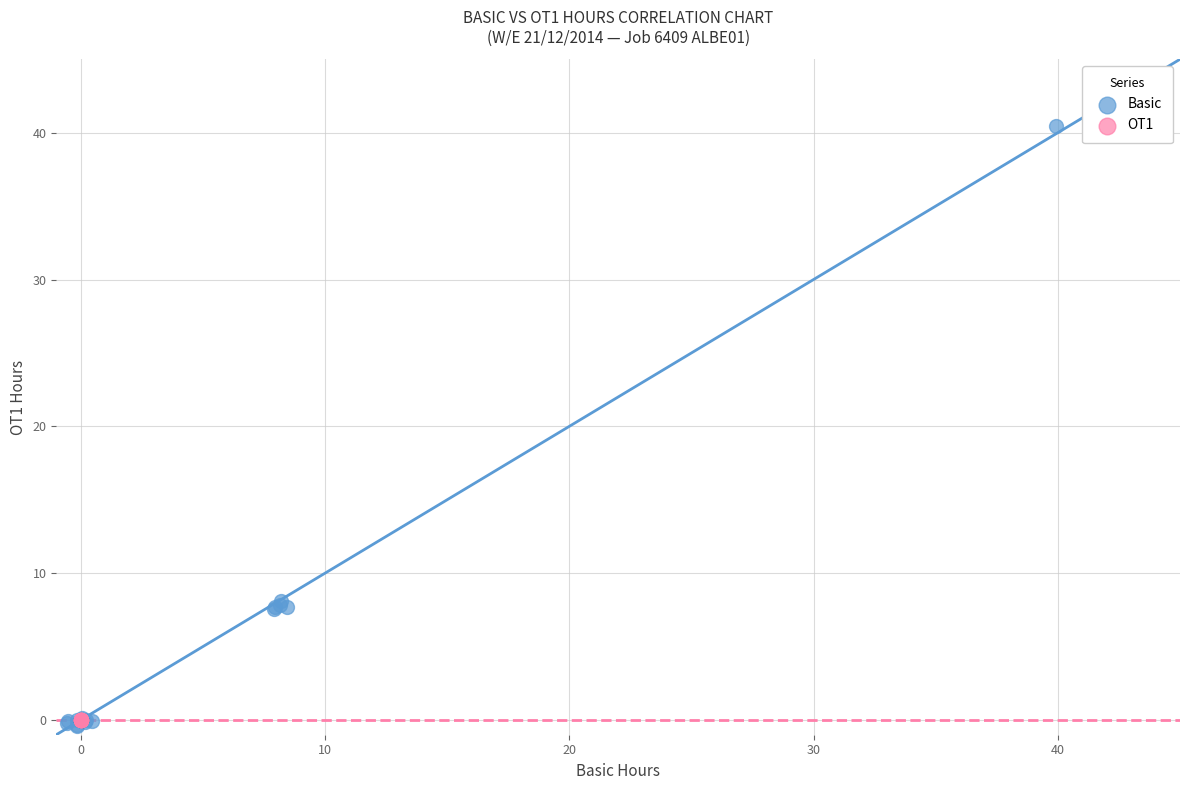

Which series contains the highest Y value?

Basic